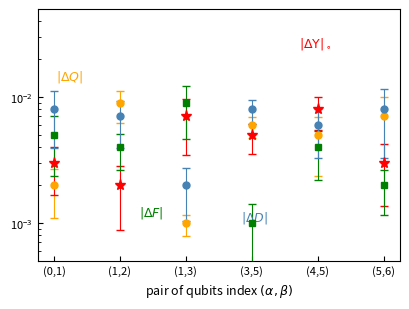

How many intersections are there between |\u0394D| and |\u0394Q|?

2